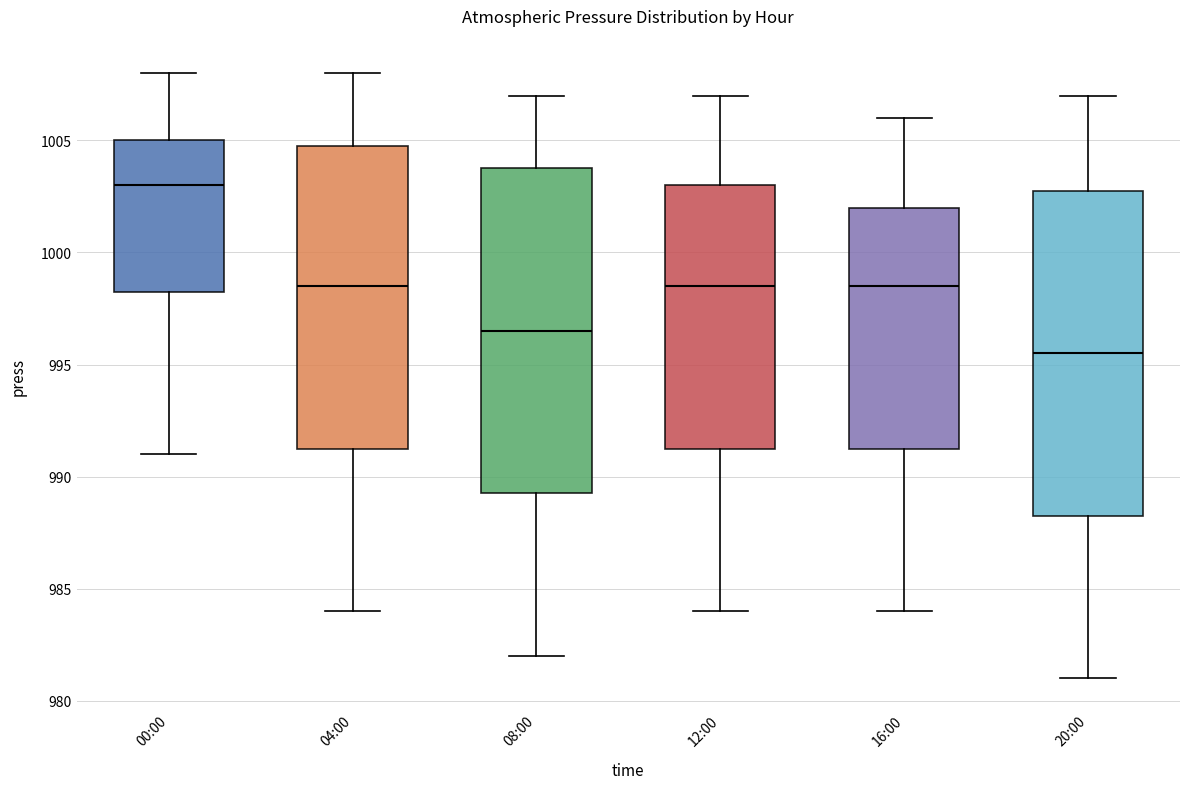

Where is the lower edge of the box for 00:00 on the y-axis? The values are not printed on the chart, so give them approximately, as read against the axis.

998.5